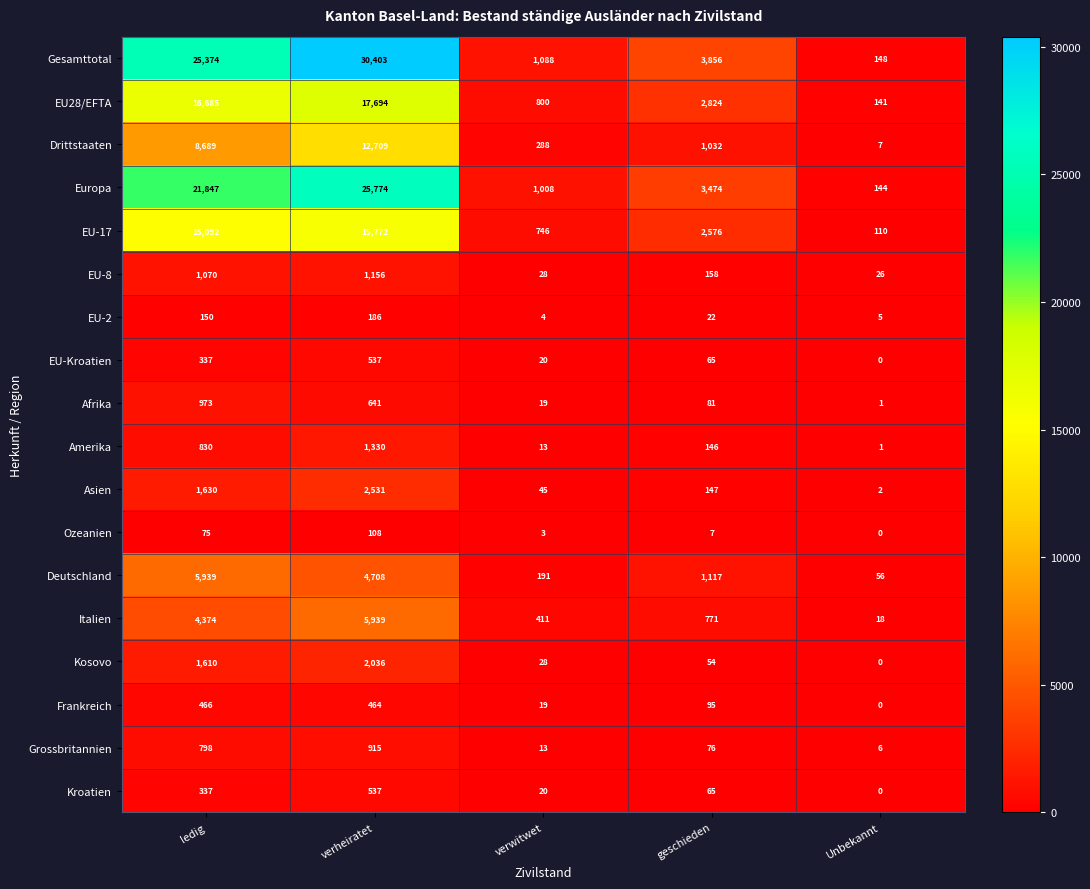

The Europa series shows 21847 at ledig. True or false?

True